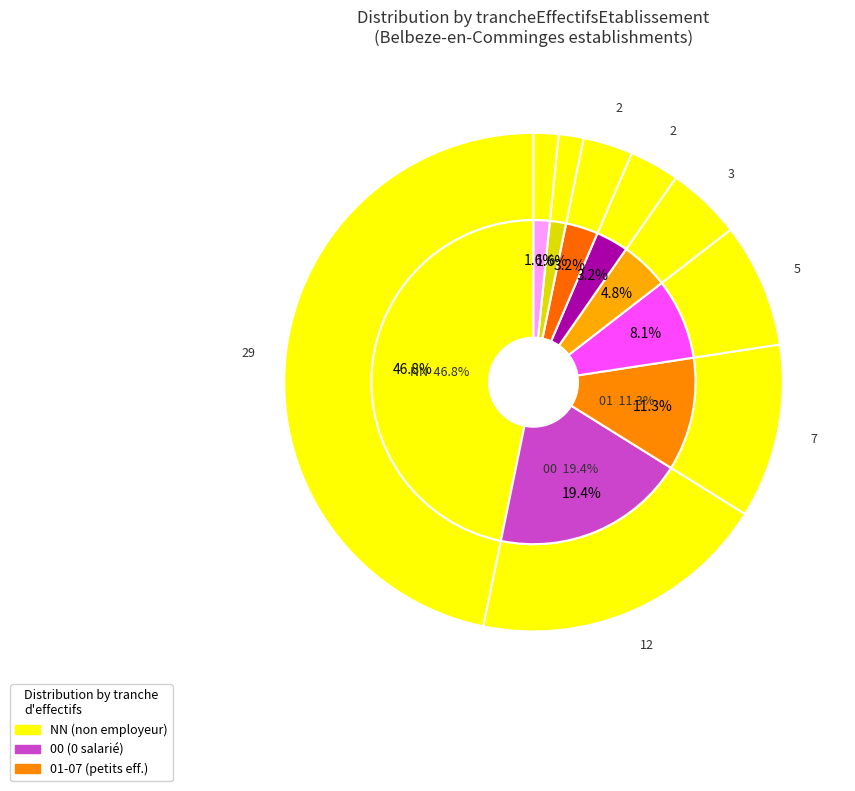

To the nearest percent, what is the difference between the 07 and 04 slice percentages?

2%